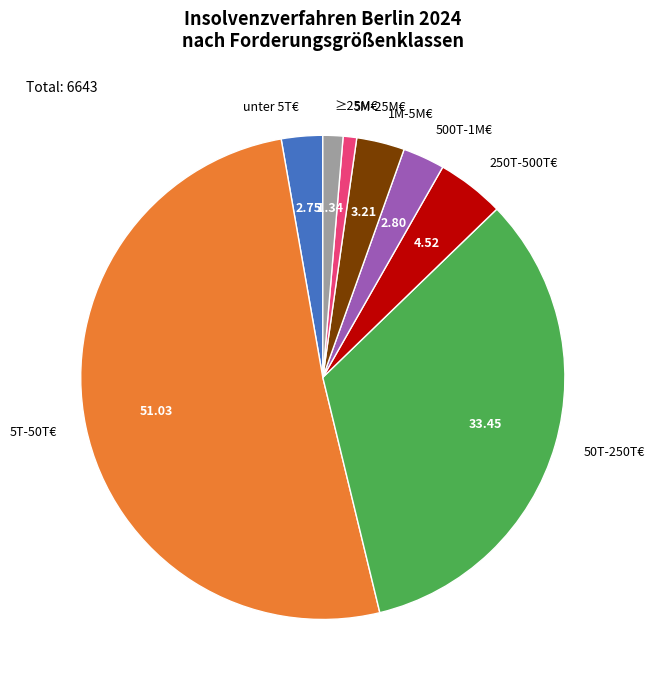

What is the majority slice?

5T-50T€